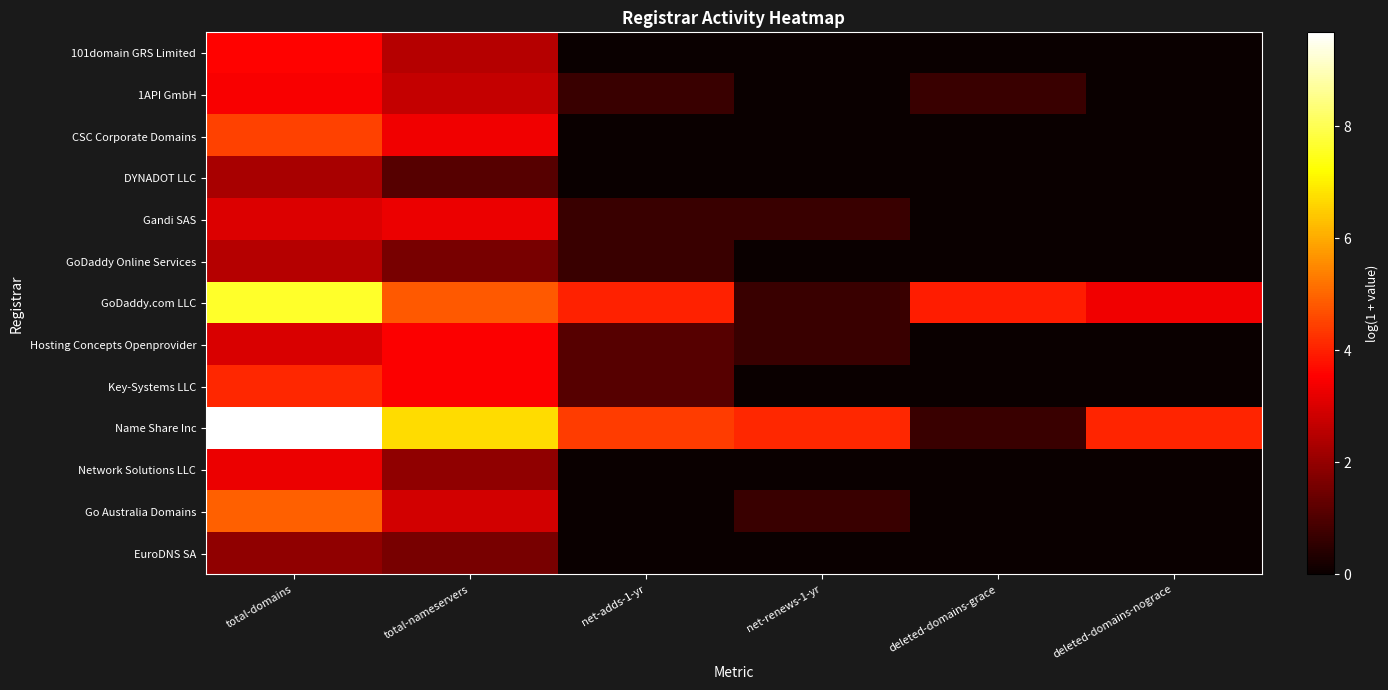

Reading left to right, list all the values displayed in this chart.

101domain GRS Limited: total-domains=3.6	total-nameservers=2.5	net-adds-1-yr=0.0	net-renews-1-yr=0.0	deleted-domains-grace=0.0	deleted-domains-nograce=0.0
1API GmbH: total-domains=3.5	total-nameservers=2.7	net-adds-1-yr=0.7	net-renews-1-yr=0.0	deleted-domains-grace=0.7	deleted-domains-nograce=0.0
CSC Corporate Domains: total-domains=4.5	total-nameservers=3.3	net-adds-1-yr=0.0	net-renews-1-yr=0.0	deleted-domains-grace=0.0	deleted-domains-nograce=0.0
DYNADOT LLC: total-domains=2.3	total-nameservers=1.1	net-adds-1-yr=0.0	net-renews-1-yr=0.0	deleted-domains-grace=0.0	deleted-domains-nograce=0.0
Gandi SAS: total-domains=3.0	total-nameservers=3.3	net-adds-1-yr=0.7	net-renews-1-yr=0.7	deleted-domains-grace=0.0	deleted-domains-nograce=0.0
GoDaddy Online Services: total-domains=2.5	total-nameservers=1.6	net-adds-1-yr=0.7	net-renews-1-yr=0.0	deleted-domains-grace=0.0	deleted-domains-nograce=0.0
GoDaddy.com LLC: total-domains=7.6	total-nameservers=4.8	net-adds-1-yr=4.0	net-renews-1-yr=0.7	deleted-domains-grace=3.9	deleted-domains-nograce=3.3
Hosting Concepts Openprovider: total-domains=3.0	total-nameservers=3.5	net-adds-1-yr=1.1	net-renews-1-yr=0.7	deleted-domains-grace=0.0	deleted-domains-nograce=0.0
Key-Systems LLC: total-domains=4.1	total-nameservers=3.5	net-adds-1-yr=1.1	net-renews-1-yr=0.0	deleted-domains-grace=0.0	deleted-domains-nograce=0.0
Name Share Inc: total-domains=9.7	total-nameservers=6.7	net-adds-1-yr=4.4	net-renews-1-yr=4.1	deleted-domains-grace=0.7	deleted-domains-nograce=4.1
Network Solutions LLC: total-domains=3.3	total-nameservers=1.9	net-adds-1-yr=0.0	net-renews-1-yr=0.0	deleted-domains-grace=0.0	deleted-domains-nograce=0.0
Go Australia Domains: total-domains=4.9	total-nameservers=2.9	net-adds-1-yr=0.0	net-renews-1-yr=0.7	deleted-domains-grace=0.0	deleted-domains-nograce=0.0
EuroDNS SA: total-domains=1.9	total-nameservers=1.6	net-adds-1-yr=0.0	net-renews-1-yr=0.0	deleted-domains-grace=0.0	deleted-domains-nograce=0.0